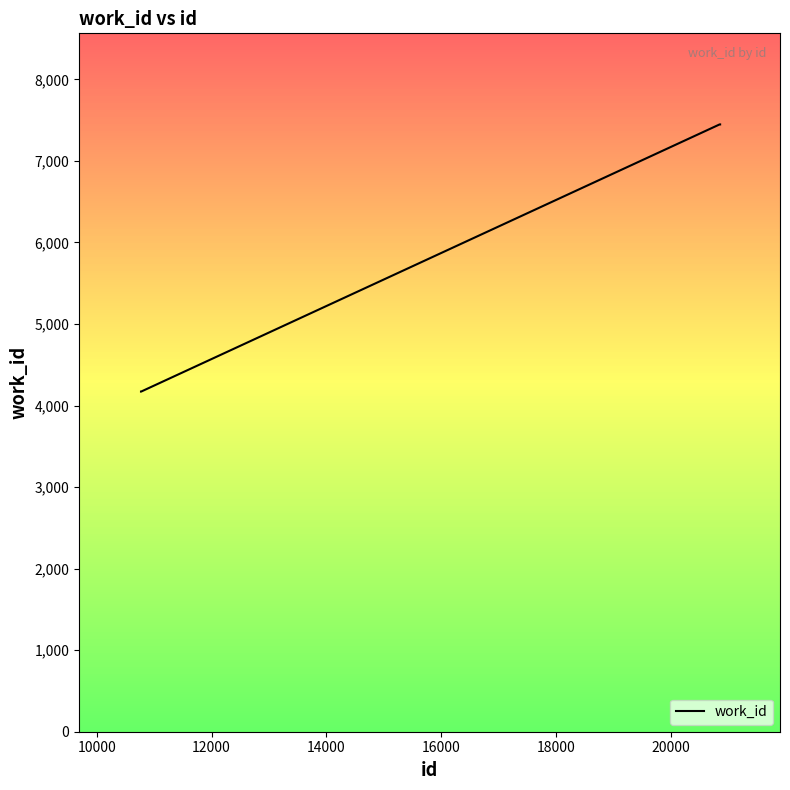

True or false: there are more than 1 points higher than both neighbors.

False